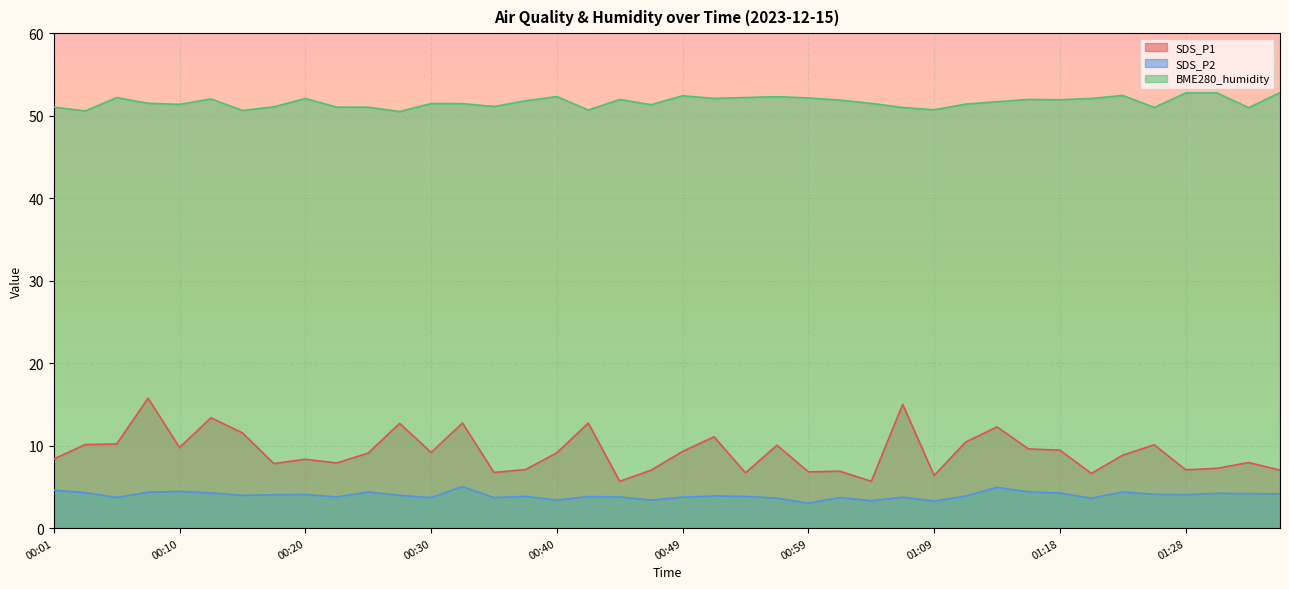

What is the difference between the highest and lowest values at 01:18?

47.7